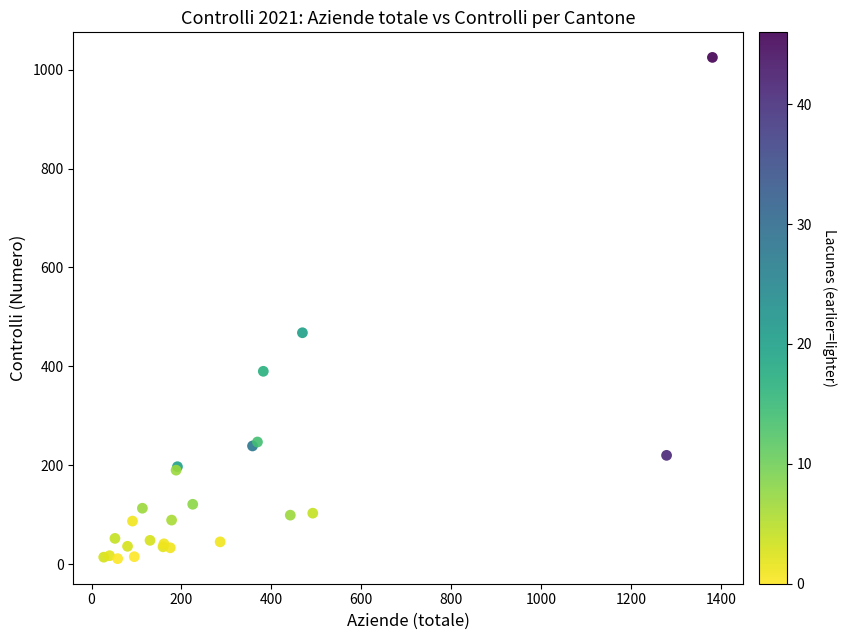

What Y value in the scatter plot is closest to 518?

468